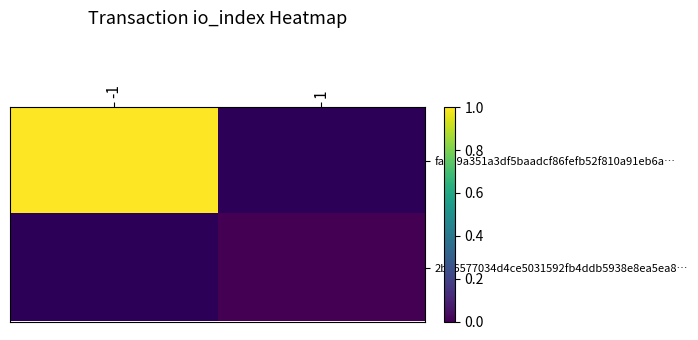

Is it true that fa299a351a3df5baadcf86fefb52f810a91eb6a… equals 1.0 at -1?

True